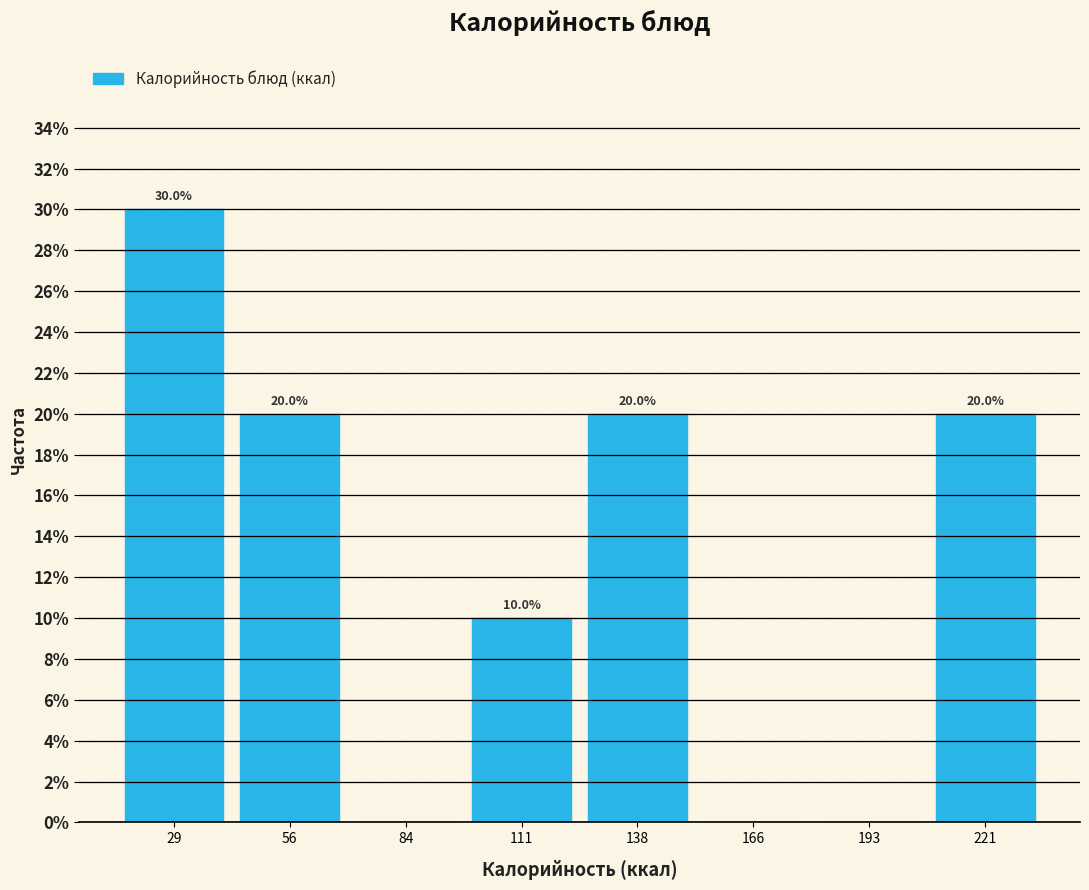

Which range on the x-axis has the tallest bar?

15 to 45